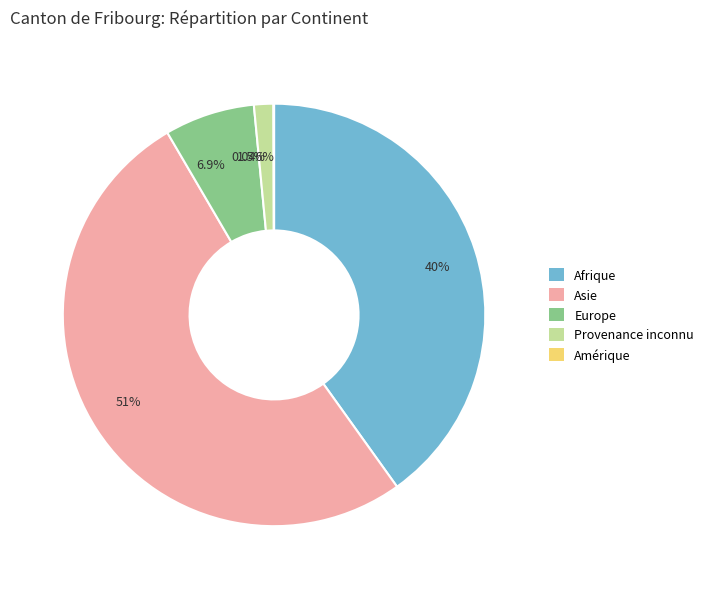

What is the ratio of the value at Asie to the value at Afrique?

1.3